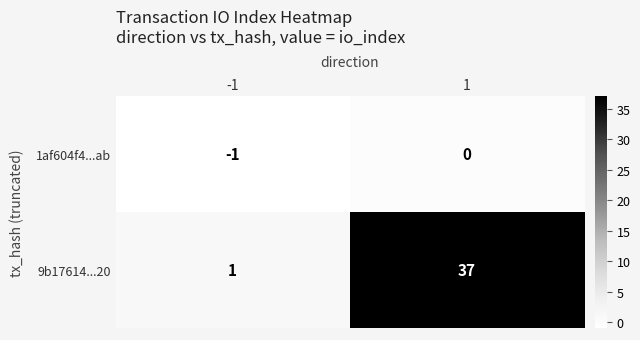

Read the 9b17614...20 value at 1, to the nearest 10.

40